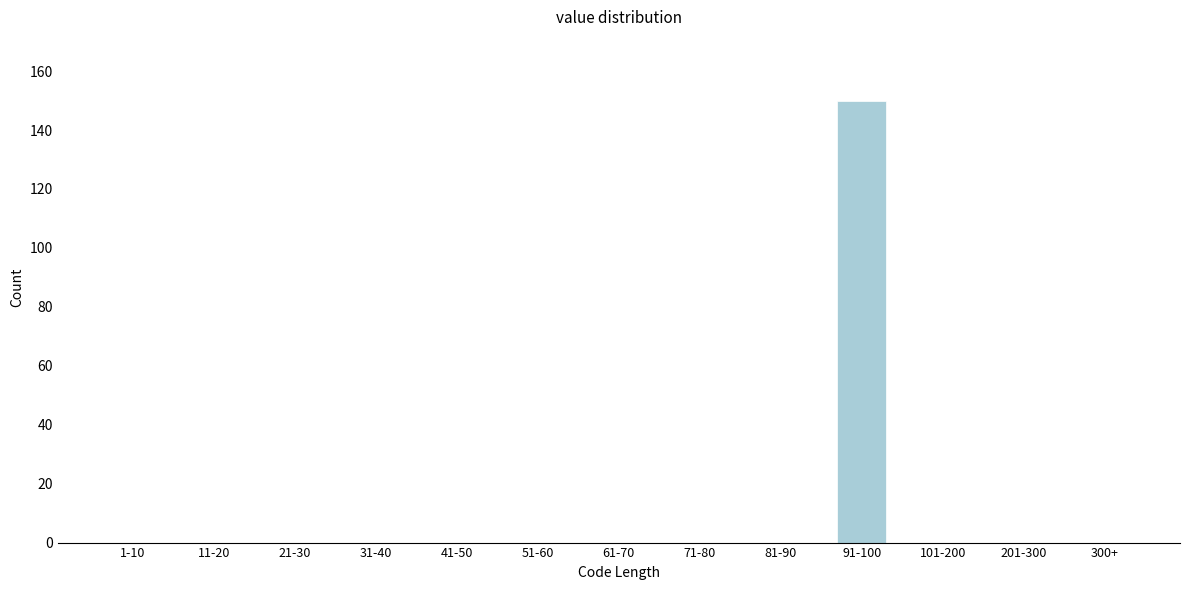

Reading right to left, transcribe all the data shown in this chart.

300+=0	201-300=0	101-200=0	91-100=150	81-90=0	71-80=0	61-70=0	51-60=0	41-50=0	31-40=0	21-30=0	11-20=0	1-10=0